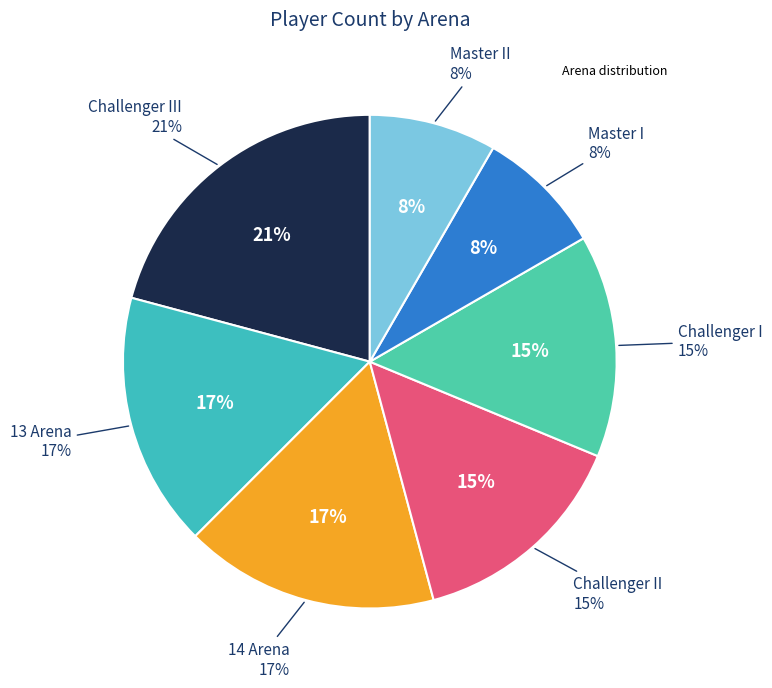

How many slices are in this pie chart?

7